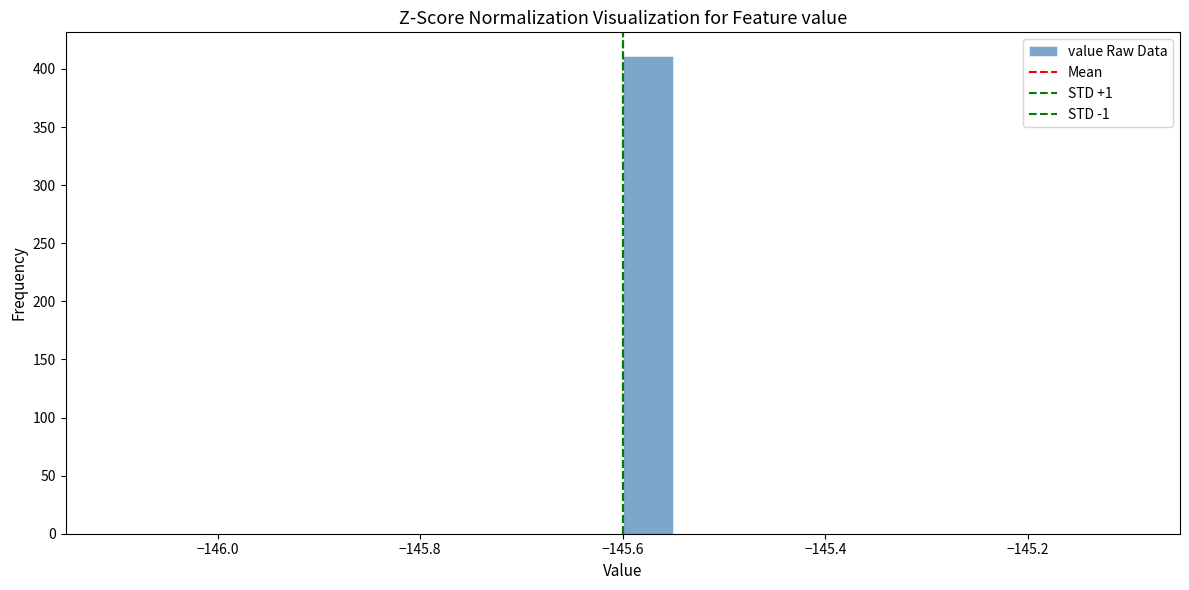

Read against the x-axis, roughly where is the centre of the tallest bar?

-145.58